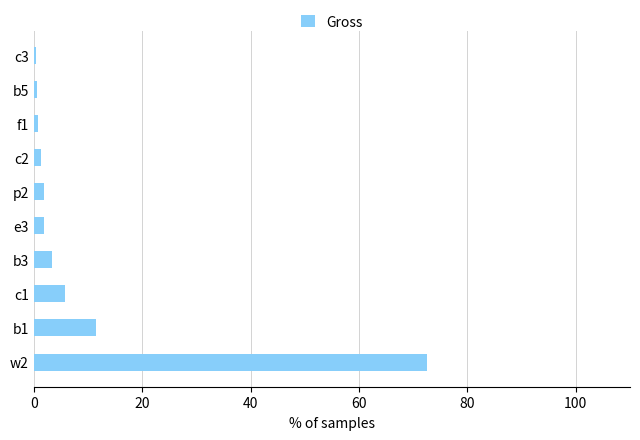

Where is the data nearest to the value 36?

b1